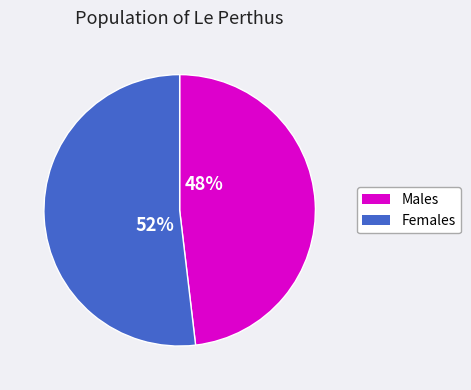

To the nearest percent, what is the average slice percentage?

50%